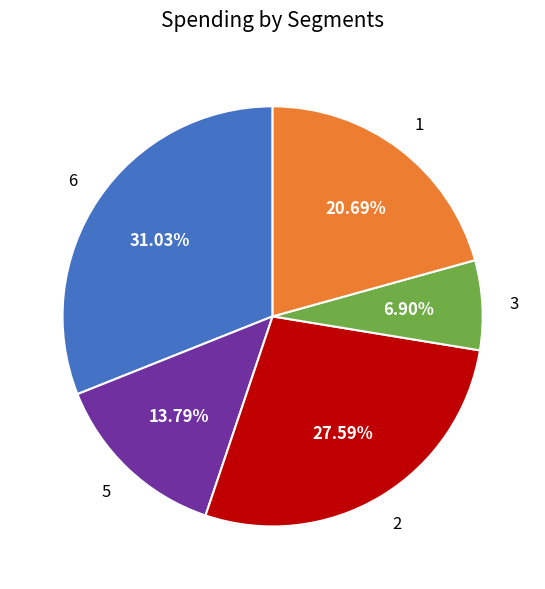

Does any single category account for the majority?

No